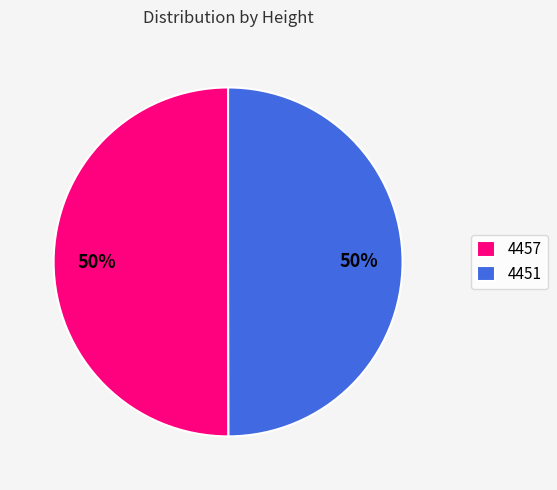

The 4457 slice represents 59% of the pie. True or false?

False